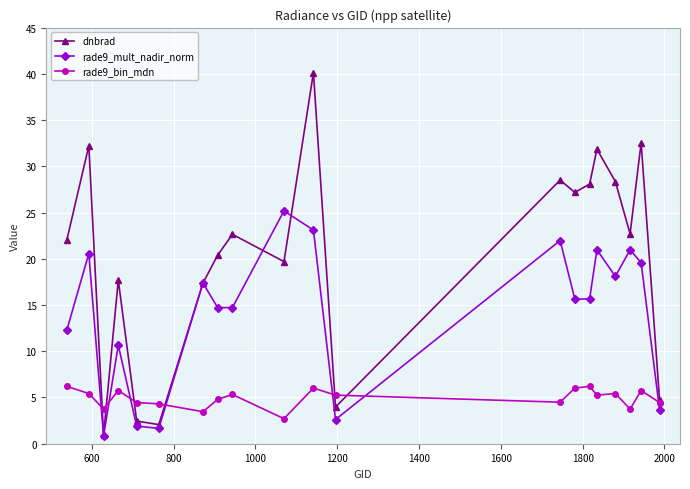

Which series has the largest total across all categories?

dnbrad